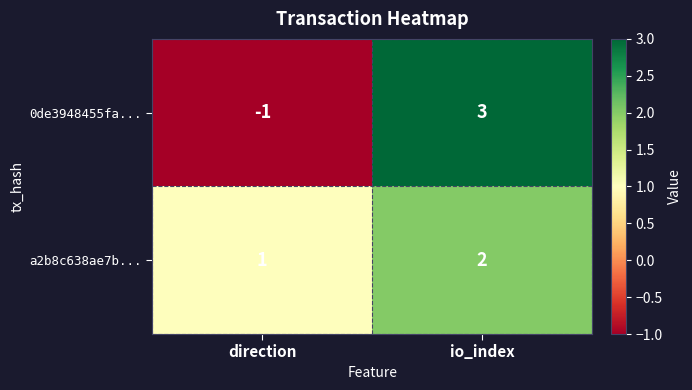

The a2b8c638ae7b... series shows 2 at io_index. True or false?

True